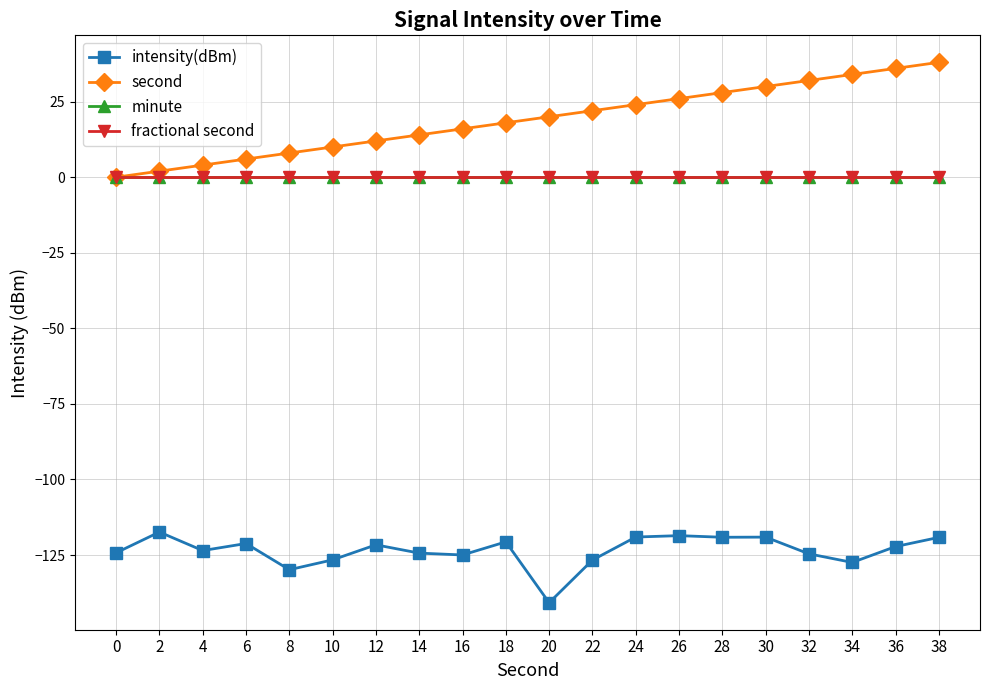

The fractional second series shows 0.0 at 16. True or false?

True